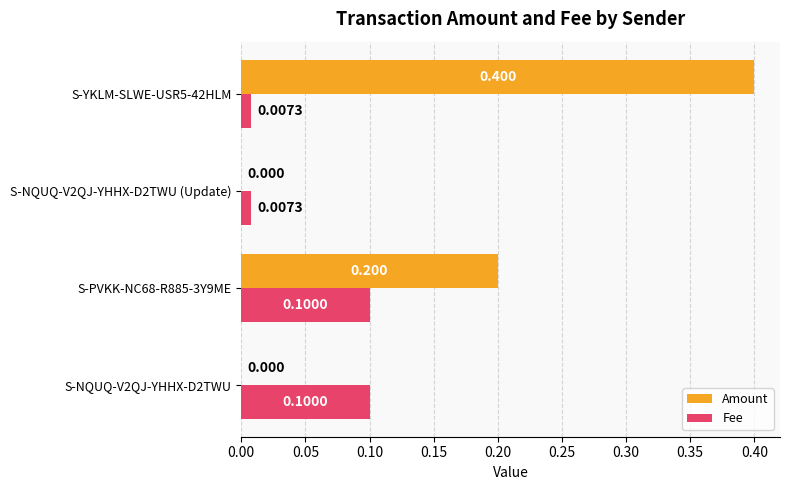

Which series changed the most between S-PVKK-NC68-R885-3Y9ME and S-YKLM-SLWE-USR5-42HLM?

Amount